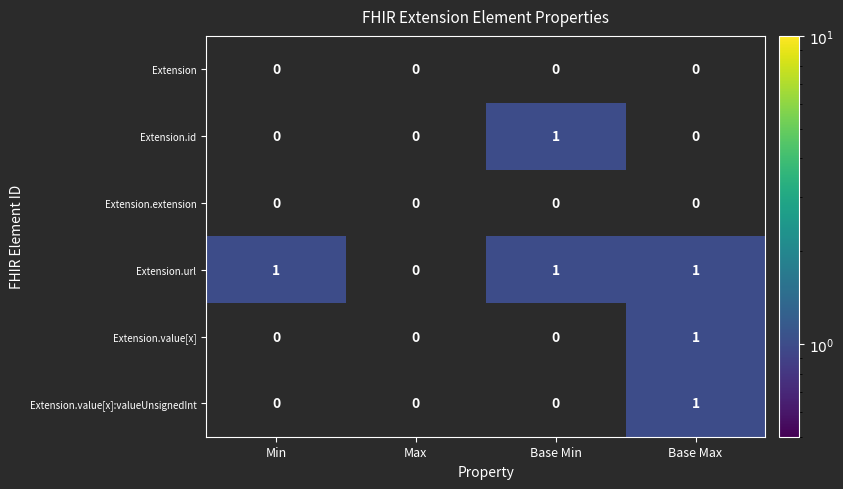

Between Min and Max, which series saw the biggest shift?

Extension.url